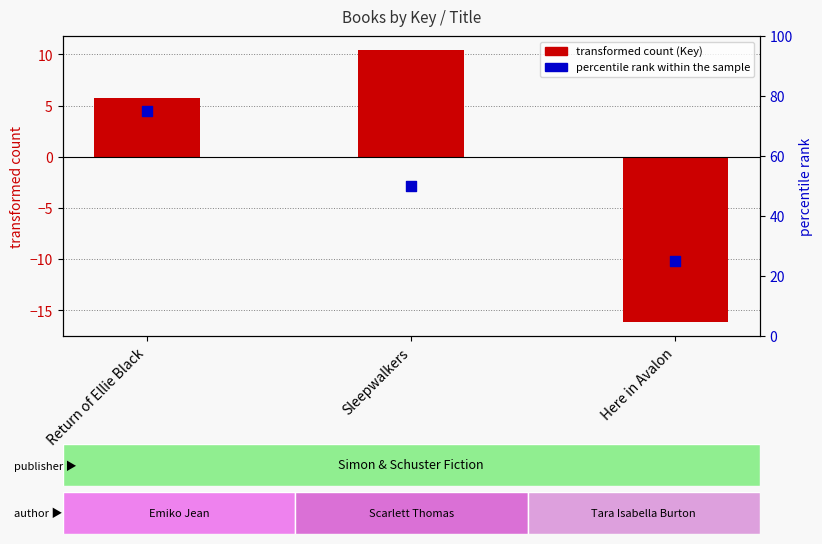

What are all the series names shown in the legend?

transformed count (Key), percentile rank within the sample